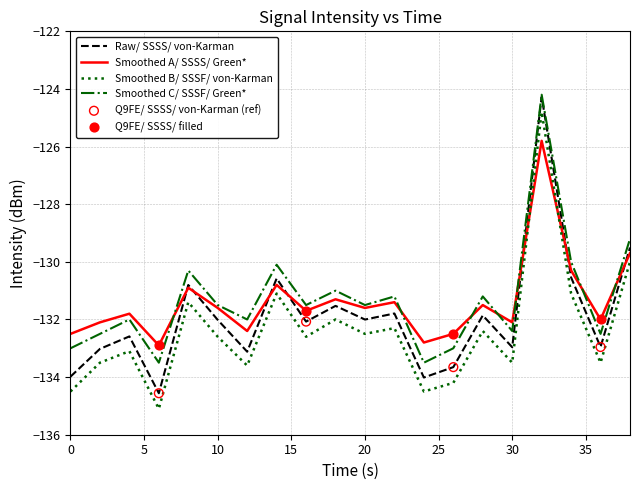

What is the maximum value shown in the chart?

-124.2